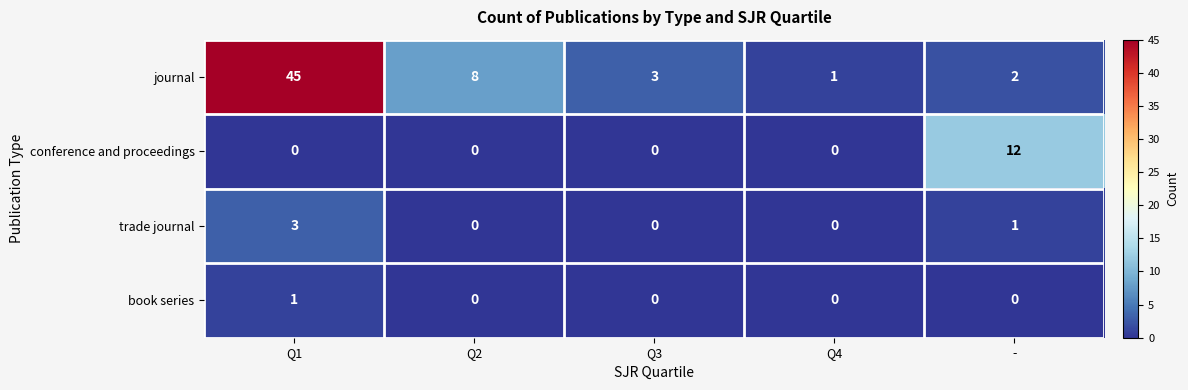

Count the number of data series in this chart.

4